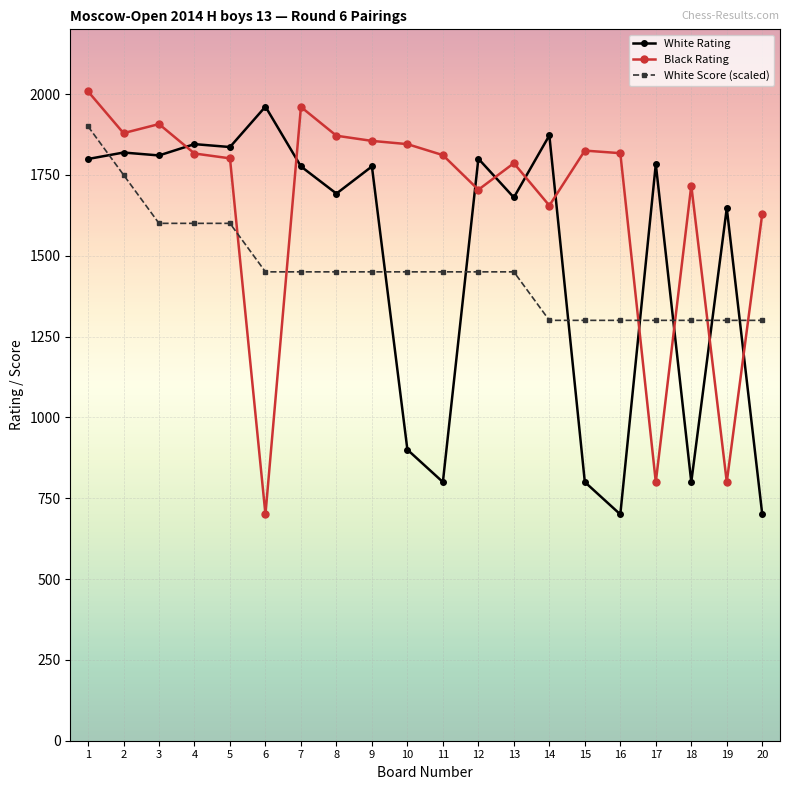

Count the number of data series in this chart.

3